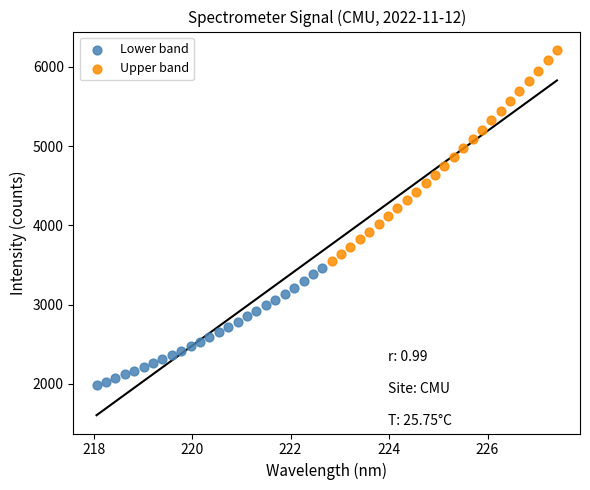

Which series reaches the maximum Y coordinate?

Upper band